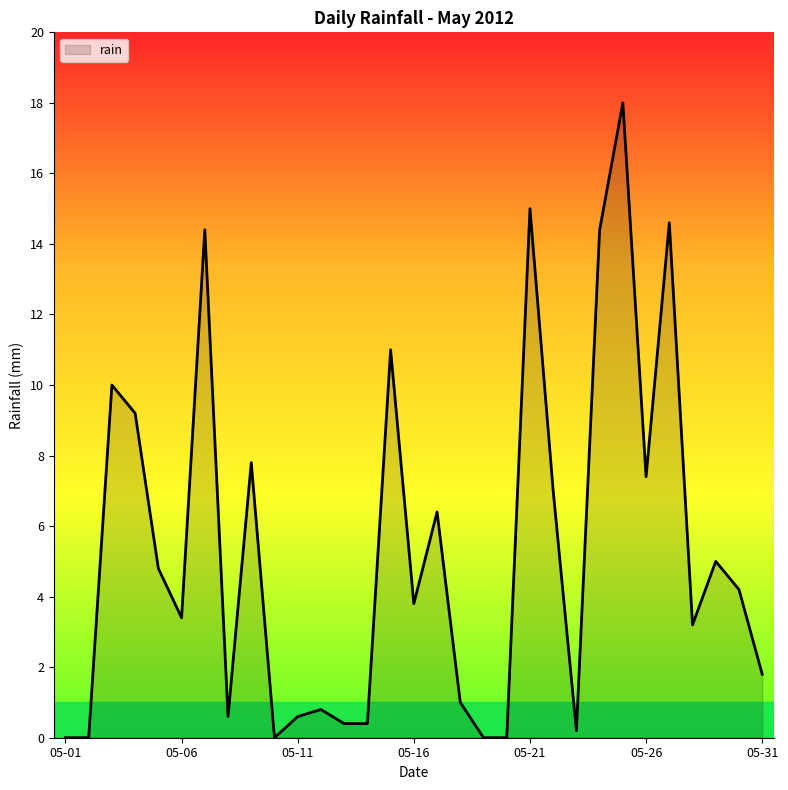

What is the greatest value displayed?

18.0